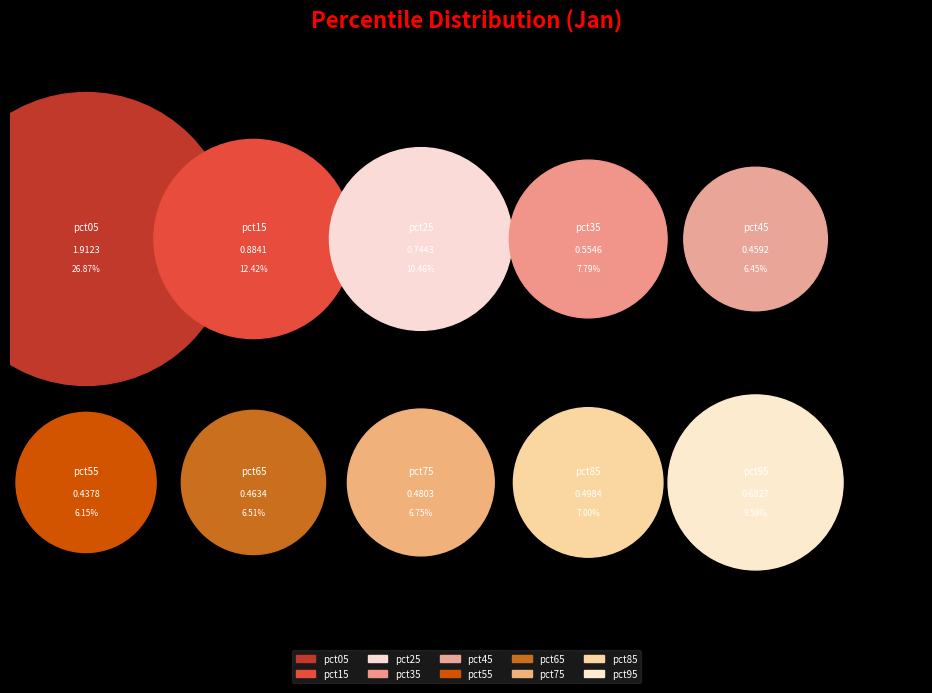

The pct65 slice represents 7% of the pie. True or false?

True